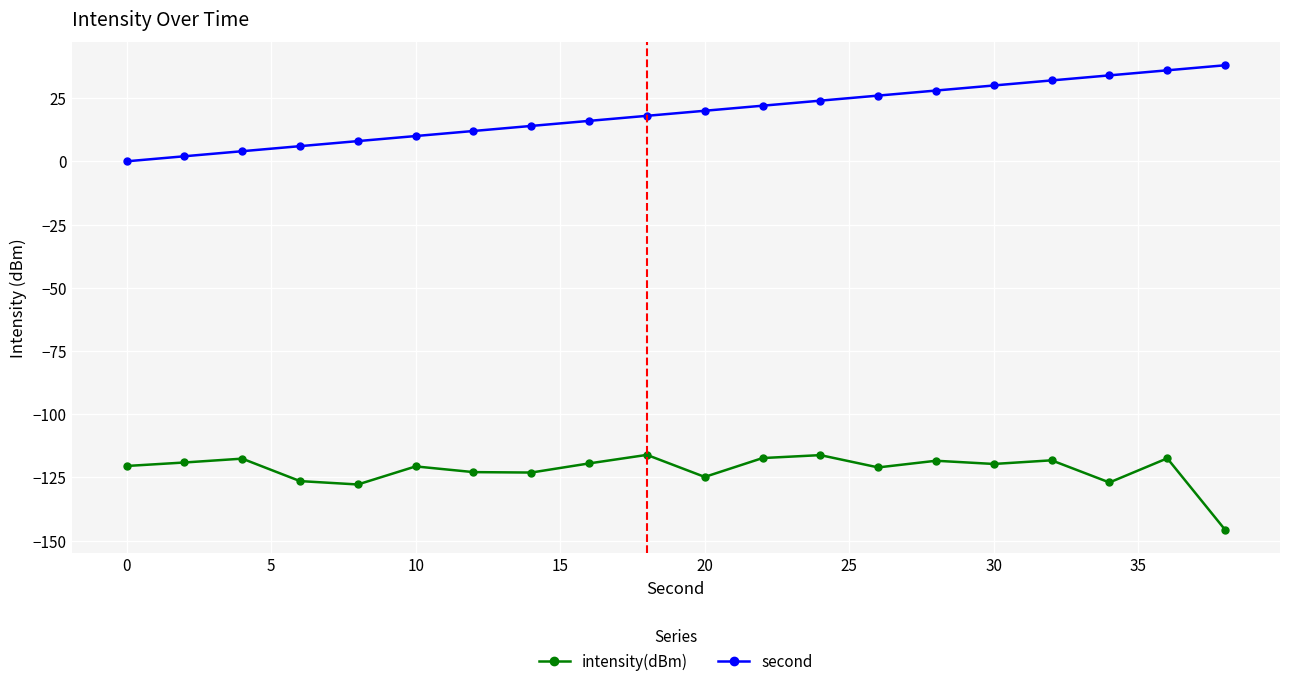

Does the chart have visible grid lines?

Yes